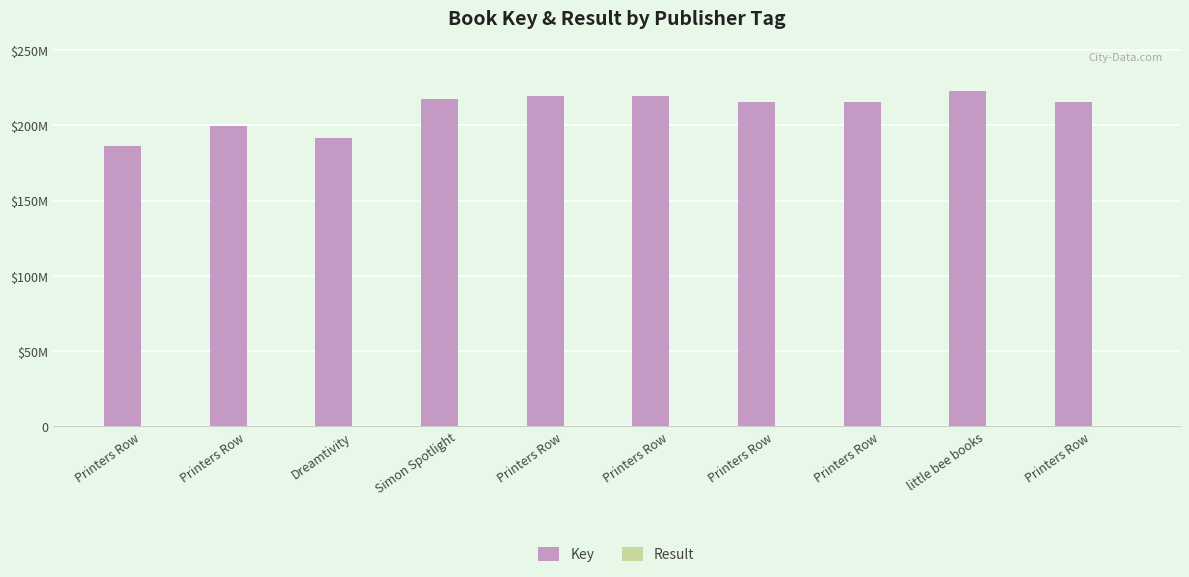

What is the difference between the Result values at Printers Row and little bee books?

7